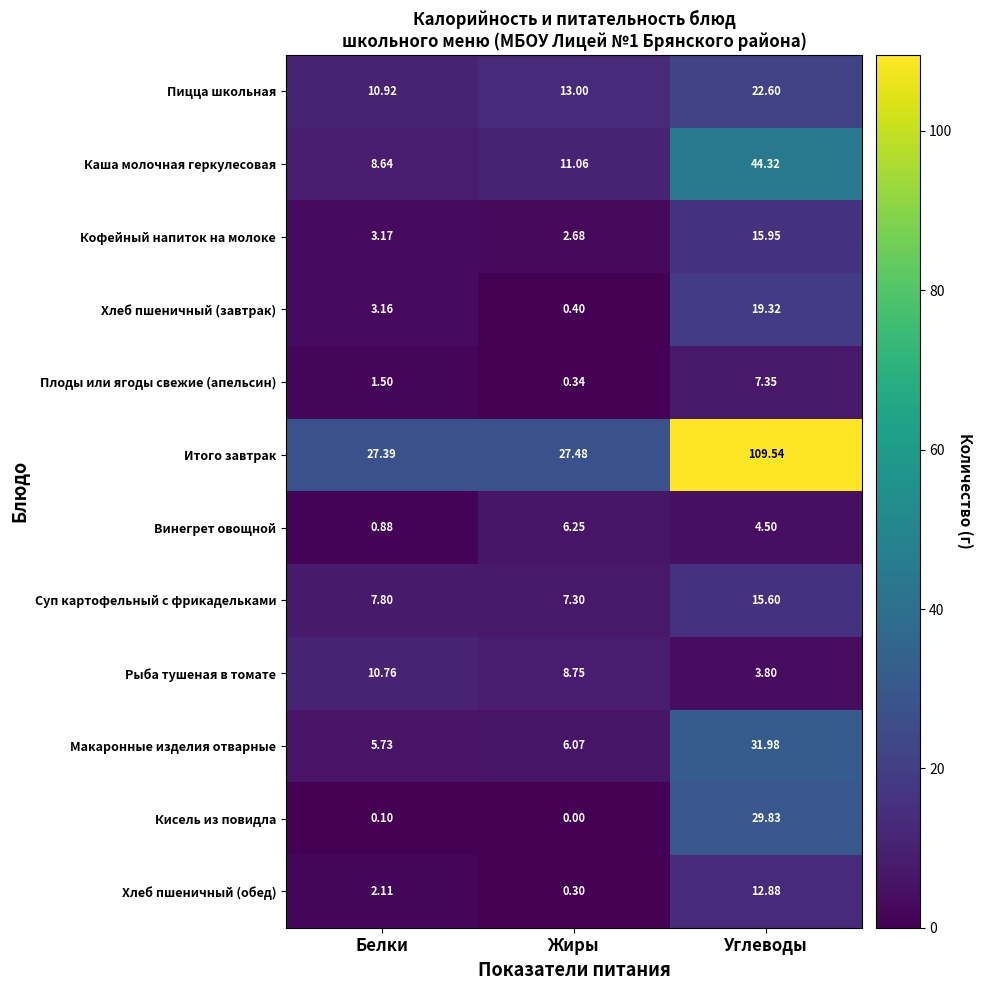

List the labels in order of Кофейный напиток на молоке value, smallest first.

Жиры, Белки, Углеводы